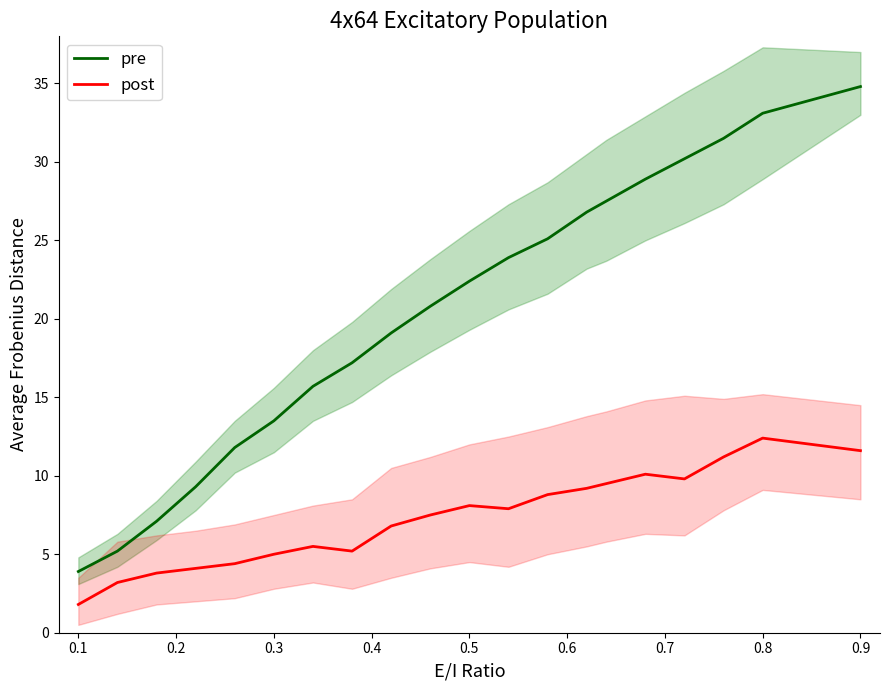

What is the maximum value for pre?

34.8